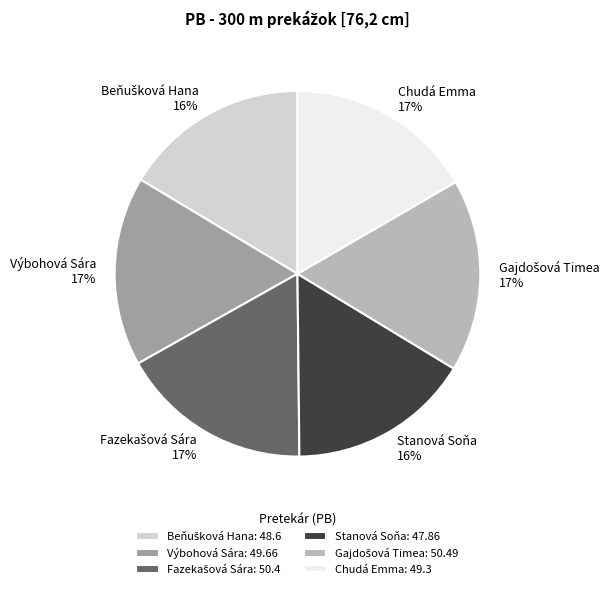

Is it true that Výbohová Sára is 27% of the pie?

False